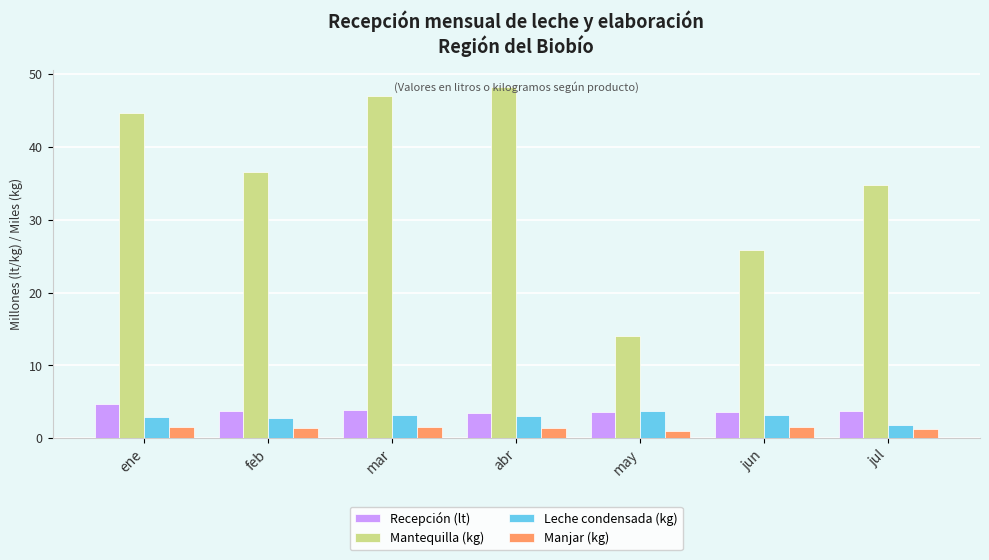

What is the difference between the highest and lowest values at feb?

35.1